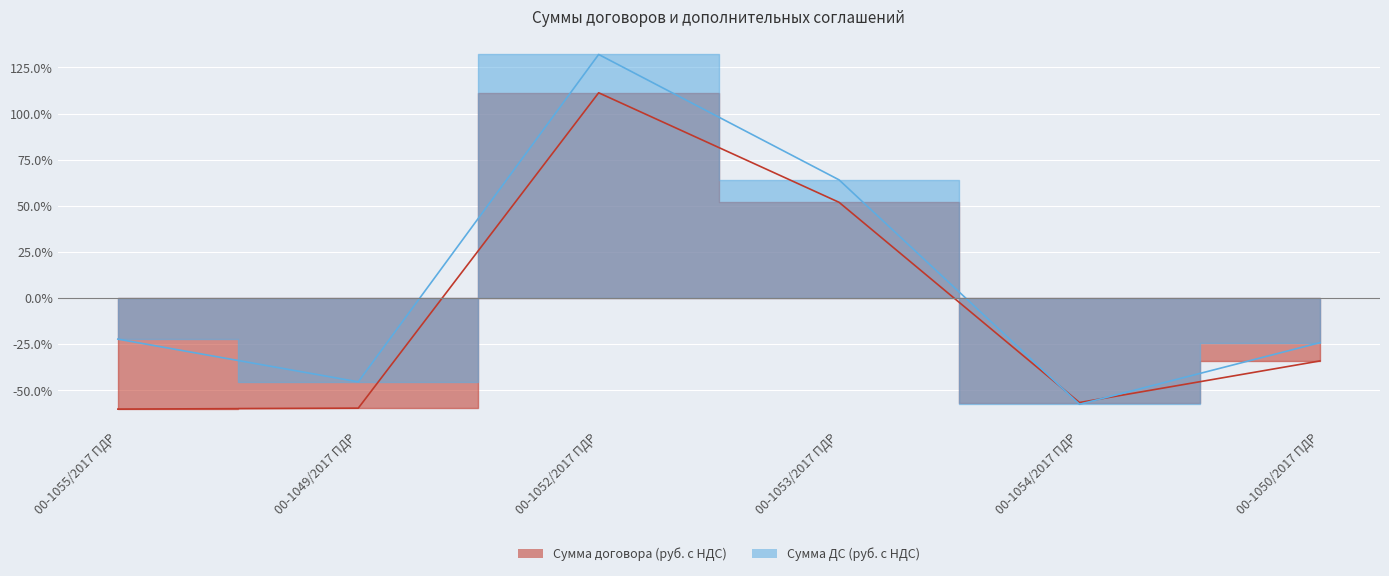

What is the approximate value of Сумма ДС (руб. с НДС) at 00-1049/2017 ПДР?

-45.3